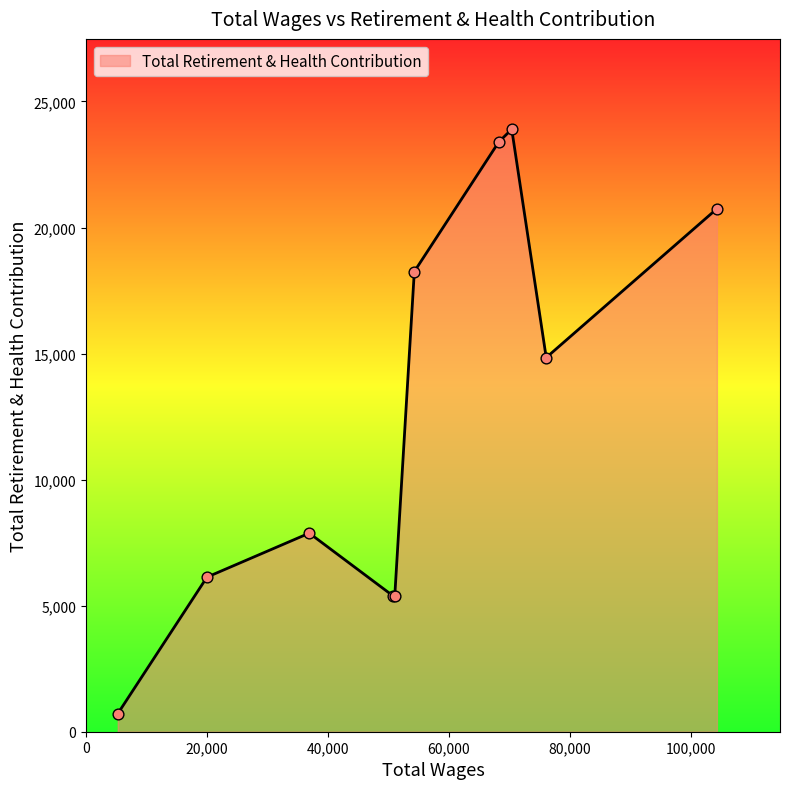

What is the difference between the maximum and minimum values?

23181